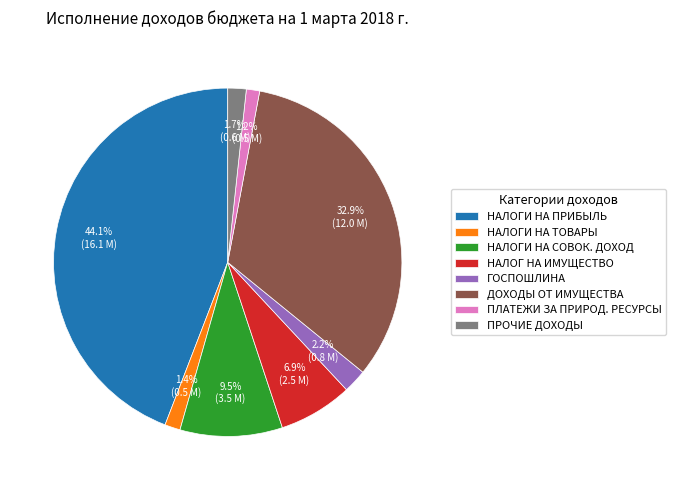

Which category has the biggest portion of the pie?

НАЛОГИ НА ПРИБЫЛЬ